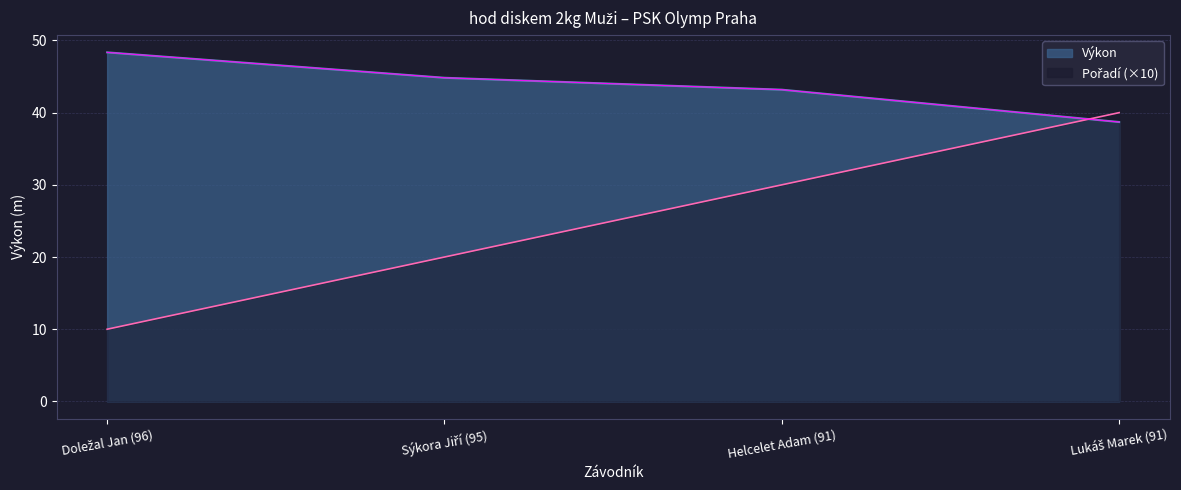

Rank the series by their maximum value, from highest to lowest.

Výkon, Pořadí